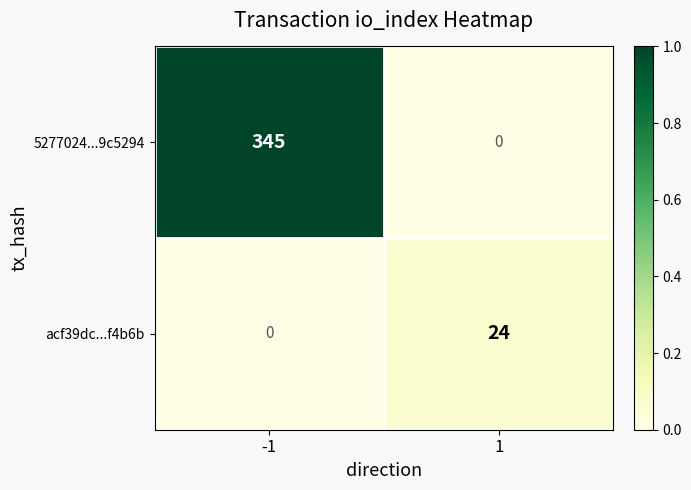

How many values in the acf39dc...f4b6b series are below 24?

1